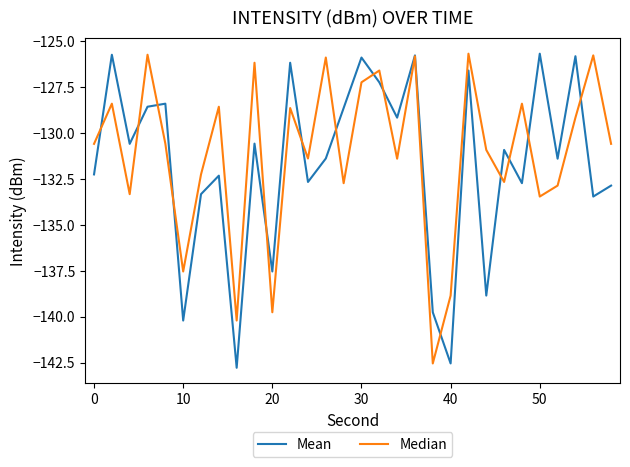

What is the maximum value for Mean?

-125.7